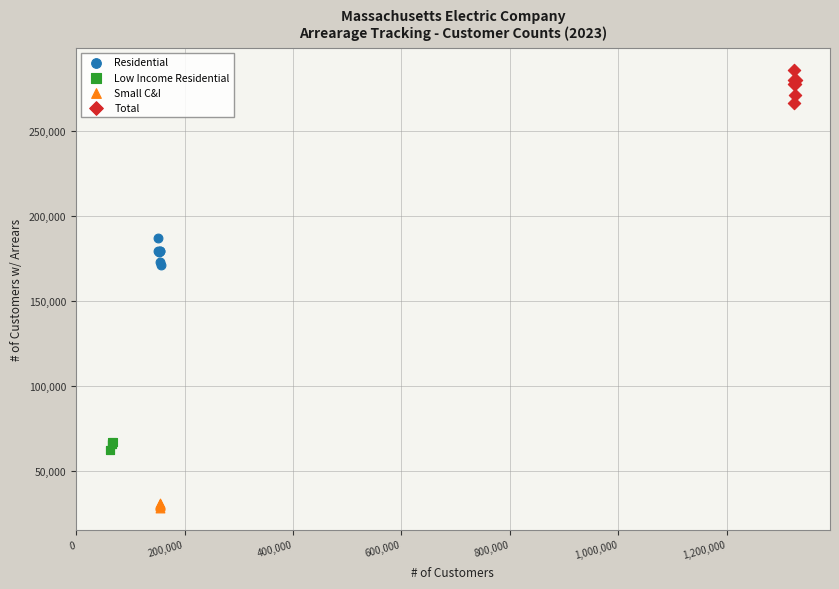

Which series contains the highest Y value?

Total